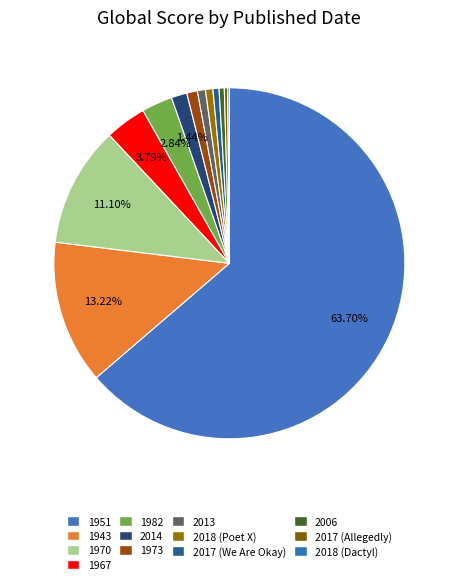

Which slice is the smallest?

2018 (Dactyl)